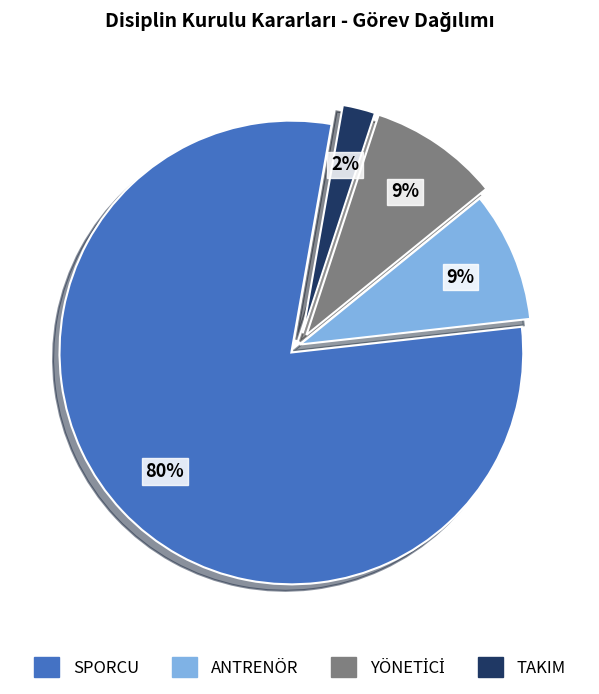

Count the number of slices in the pie.

4